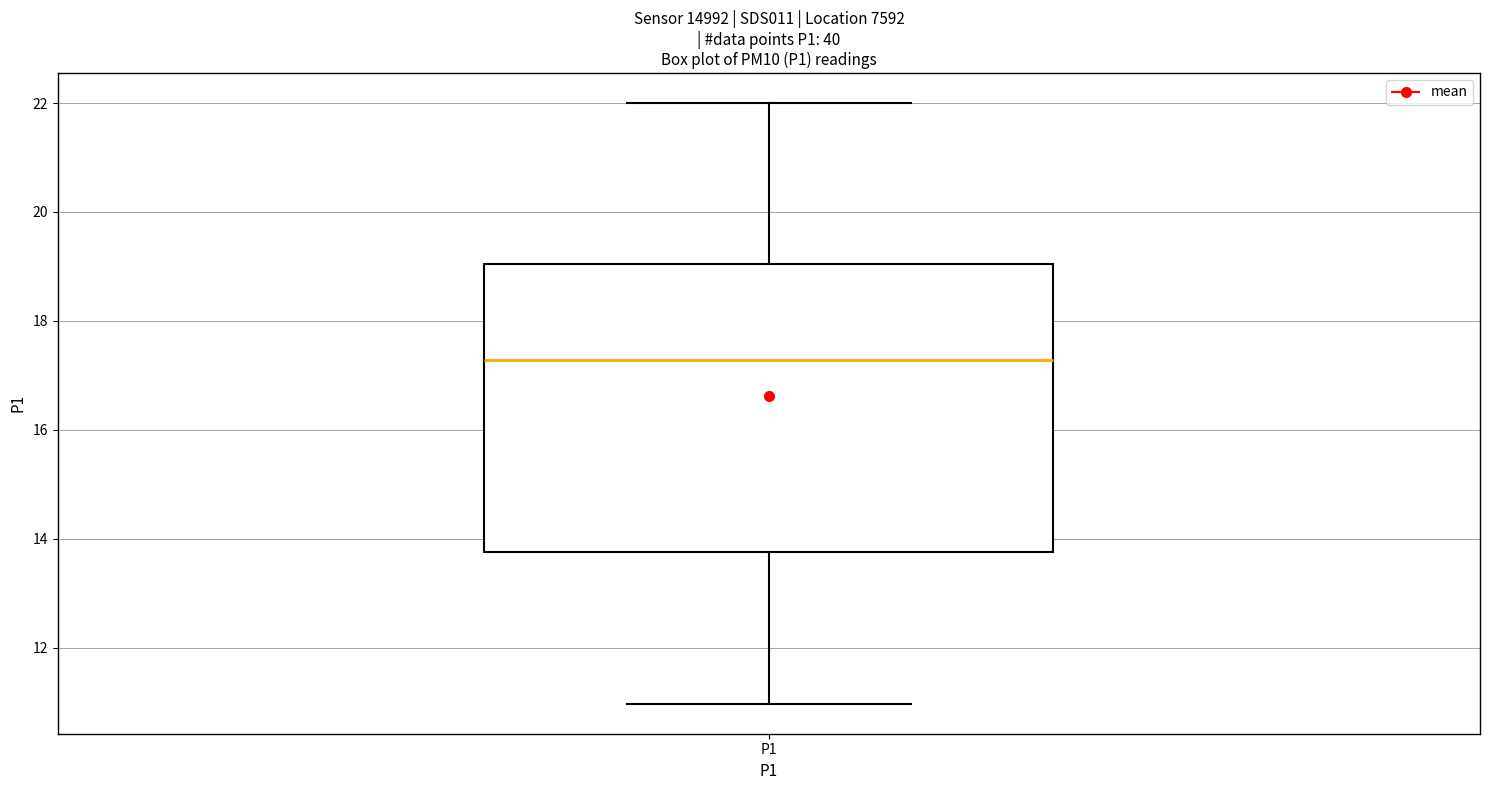

Transcribe this box plot: give where the median line is, the range the box spans, and where the two whiskers end, as read against the y-axis. The values are not printed on the chart, so give them approximately, as read against the axis.

median 17.2, box 13.8 to 19.0, whiskers 11.0 to 22.0